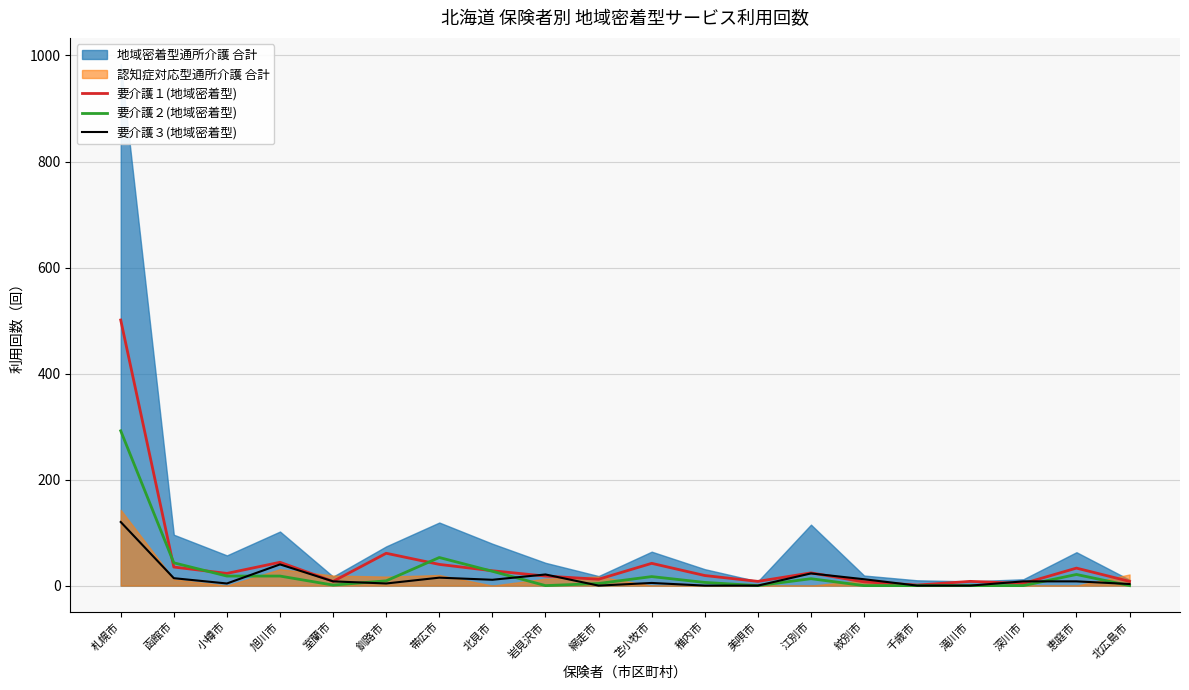

What is the value of the 要介護１(地域密着型) point at the 4th from the left?

44